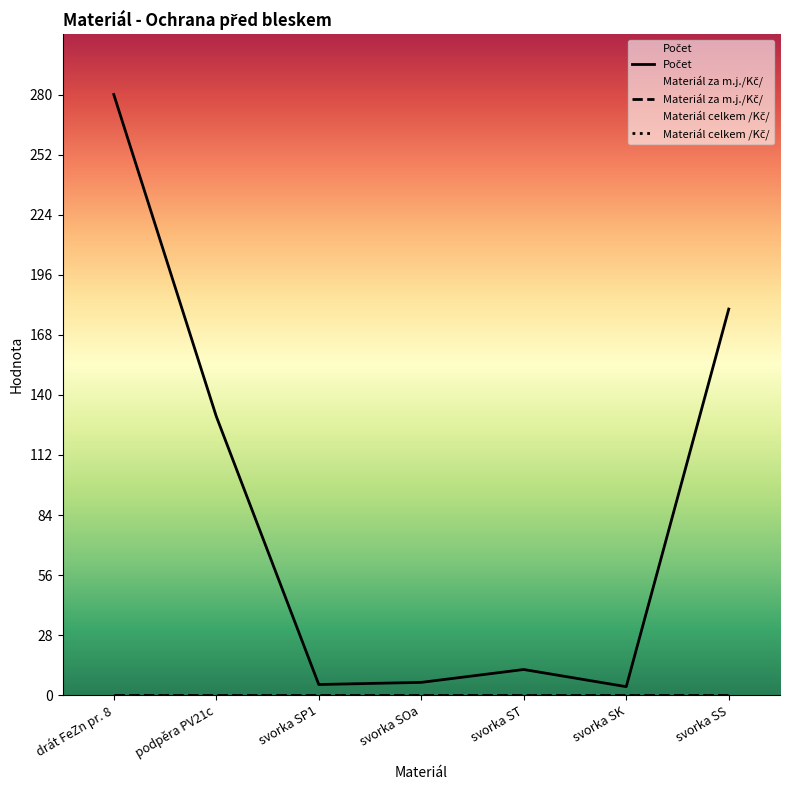

True or false: Počet and Materiál celkem /Kč/ cross at least once.

False